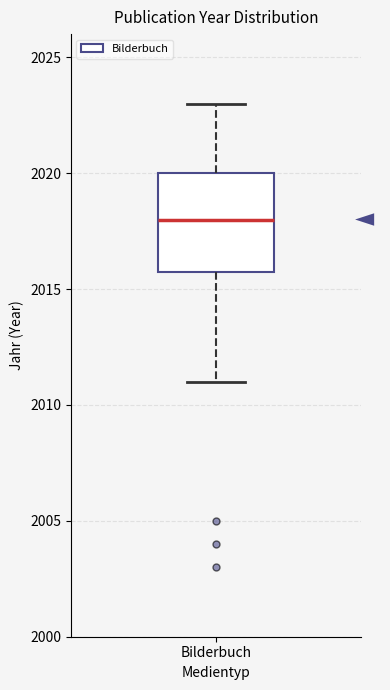

Transcribe this box plot: give where the median line is, the range the box spans, and where the two whiskers end, as read against the y-axis. The values are not printed on the chart, so give them approximately, as read against the axis.

median 2018, box 2016 to 2020, whiskers 2011 to 2023